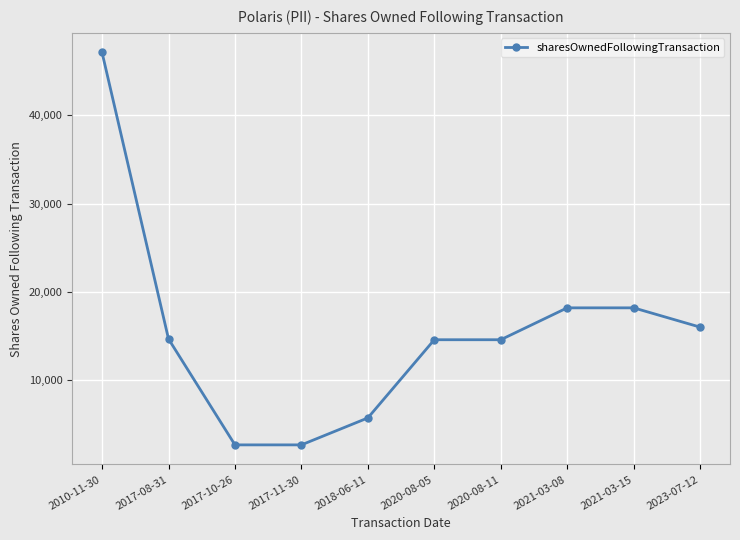

Is it true that the value at 2018-06-11 is 9913?

False